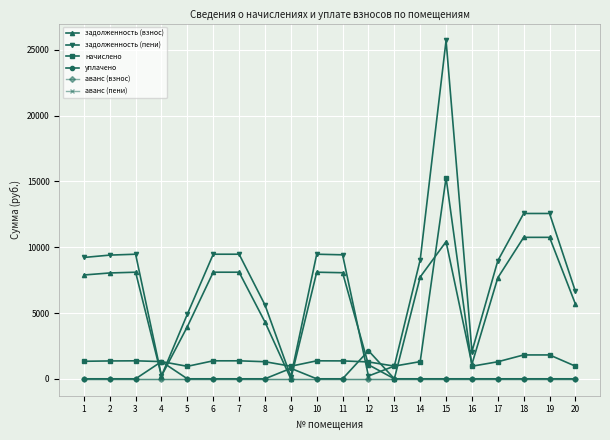

Reading left to right, extract all data points from this chart.

задолженность (взнос): 1=7891.2	2=8044.8	3=8102.4	4=217.9	5=3965.6	6=8102.4	7=8102.4	8=4315.6	9=0.2	10=8102.4	11=8064.0	12=1068.0	13=0.8	14=7737.6	15=10425.6	16=1115.1	17=7680.0	18=10752.0	19=10752.0	20=5683.2
задолженность (пени): 1=9222.8	2=9402.4	3=9469.7	4=217.9	5=4914.9	6=9469.7	7=9469.7	8=5614.9	9=160.0	10=9469.7	11=9424.8	12=213.8	13=966.4	14=9043.3	15=25716.2	16=2070.9	17=8976.0	18=12566.4	19=12566.4	20=6642.2
начислено: 1=1331.6	2=1357.6	3=1367.3	4=1309.0	5=949.3	6=1367.3	7=1367.3	8=1299.2	9=955.8	10=1367.3	11=1360.8	12=1283.0	13=965.5	14=1305.7	15=15290.6	16=955.8	17=1296.0	18=1814.4	19=1814.4	20=959.0
уплачено: 1=0.0	2=0.0	3=0.0	4=1309.0	5=0.0	6=0.0	7=0.0	8=0.0	9=796.0	10=0.0	11=0.0	12=2137.2	13=0.0	14=0.0	15=0.0	16=0.0	17=0.0	18=0.0	19=0.0	20=0.0
аванс (взнос): 1=0.0	2=0.0	3=0.0	4=0.0	5=0.0	6=0.0	7=0.0	8=0.0	9=0.0	10=0.0	11=0.0	12=0.0	13=0.0	14=0.0	15=0.0	16=0.0	17=0.0	18=0.0	19=0.0	20=0.0
аванс (пени): 1=0.0	2=0.0	3=0.0	4=0.0	5=0.0	6=0.0	7=0.0	8=0.0	9=0.0	10=0.0	11=0.0	12=0.0	13=0.0	14=0.0	15=0.0	16=0.0	17=0.0	18=0.0	19=0.0	20=0.0